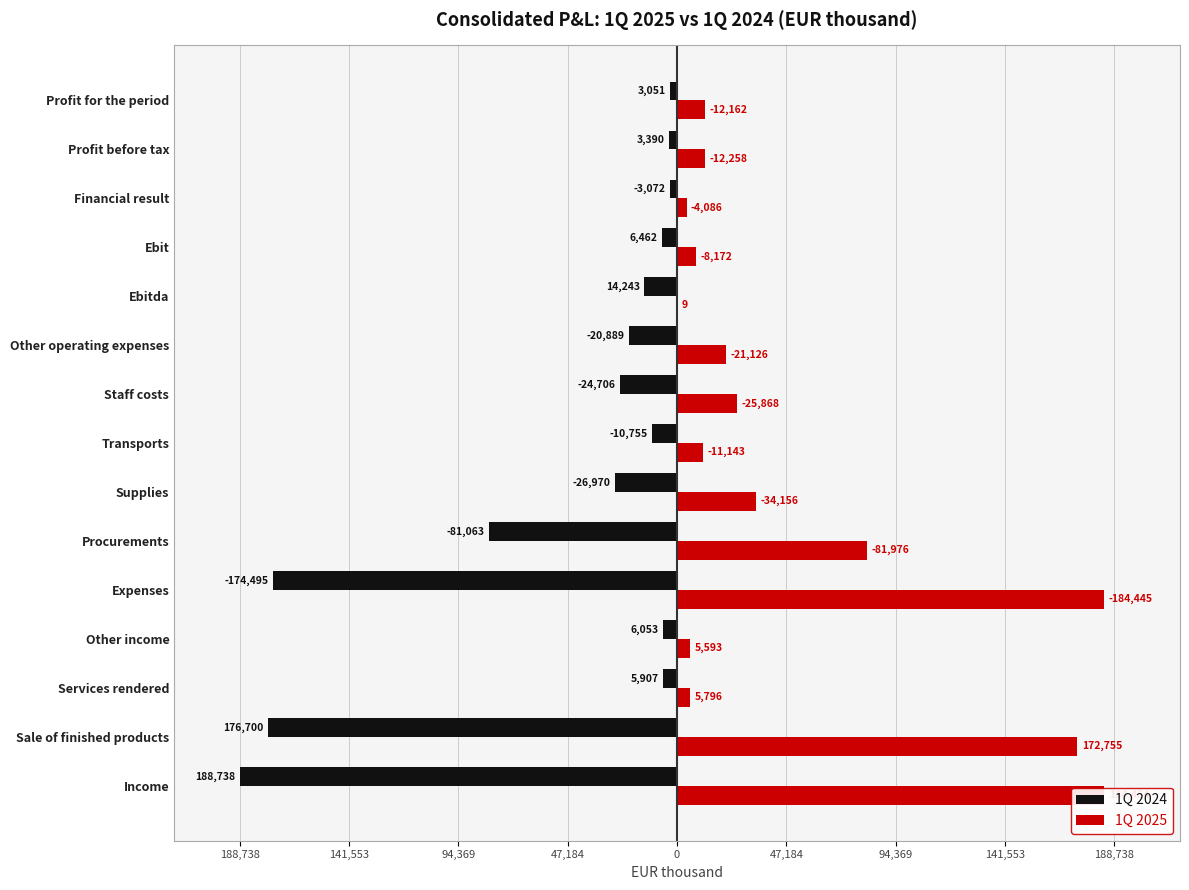

Rank the series by their average value, from lowest to highest.

1Q 2024, 1Q 2025